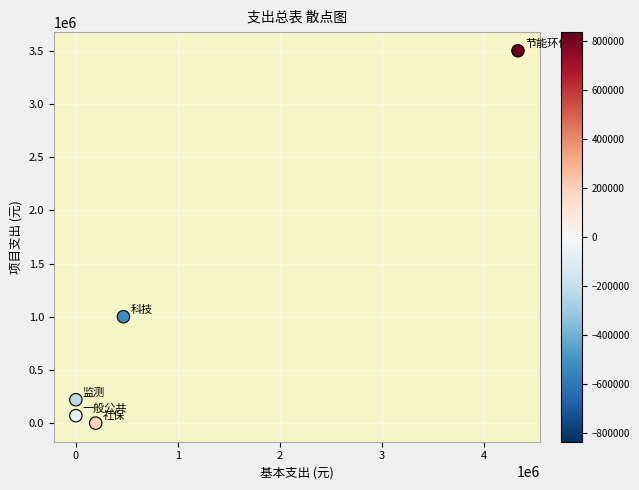

What is the average Y value?

957956